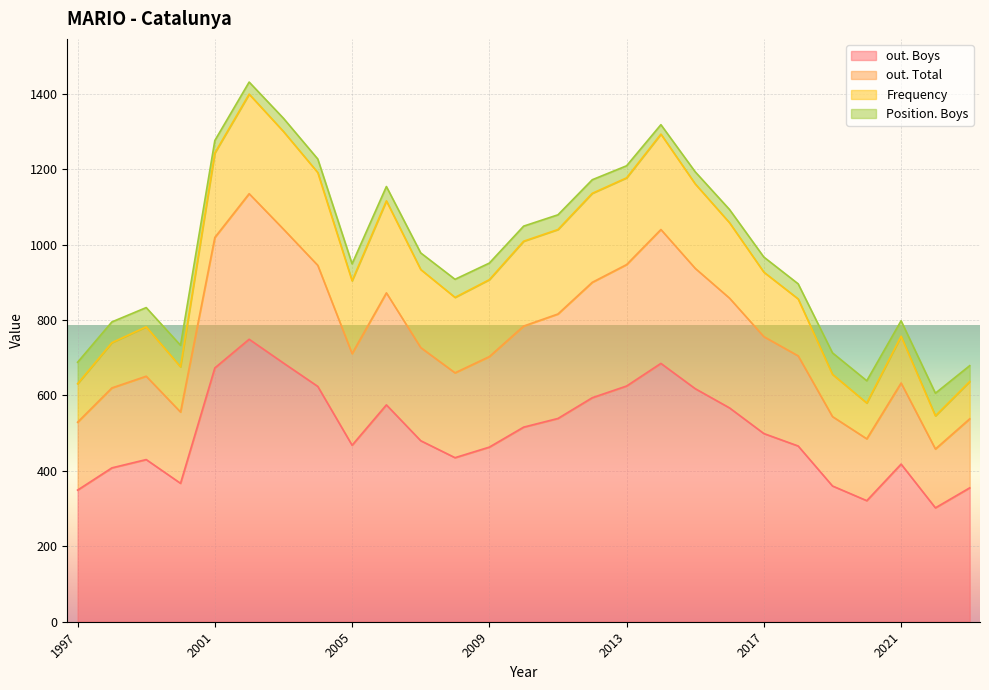

What is the difference between the maximum and second lowest values in the Position. Boys series?

28